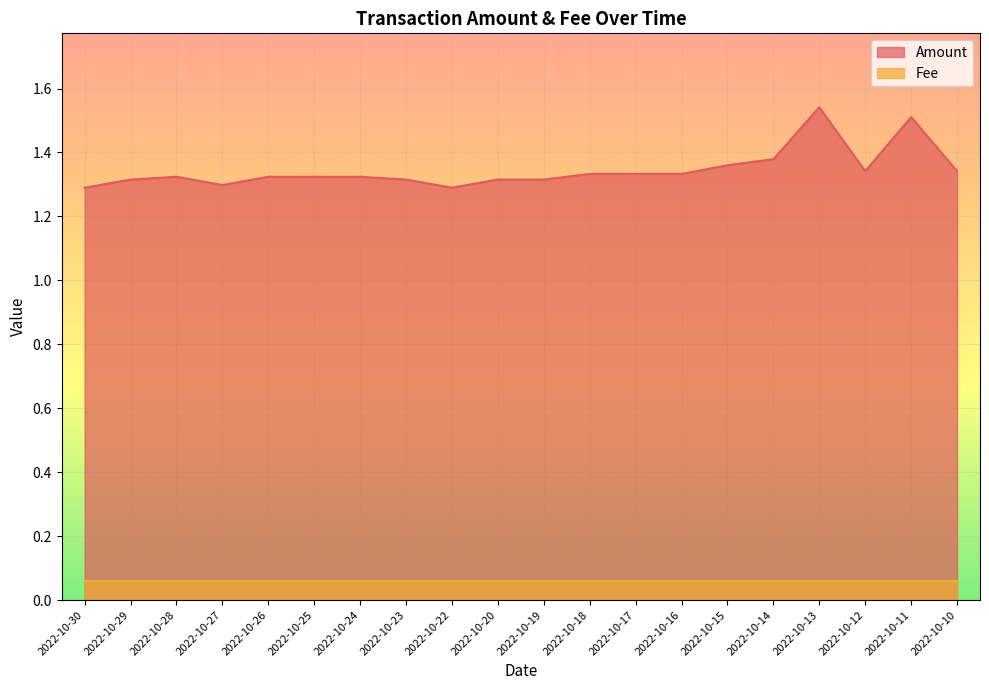

What is the value of the 5th point from the left?

1.3